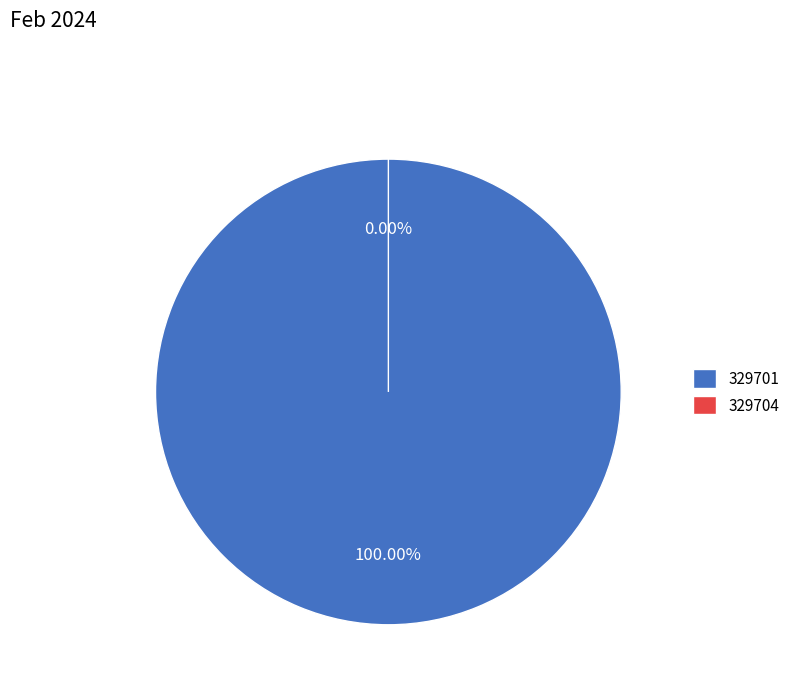

Is there any slice that represents more than half of the pie?

Yes